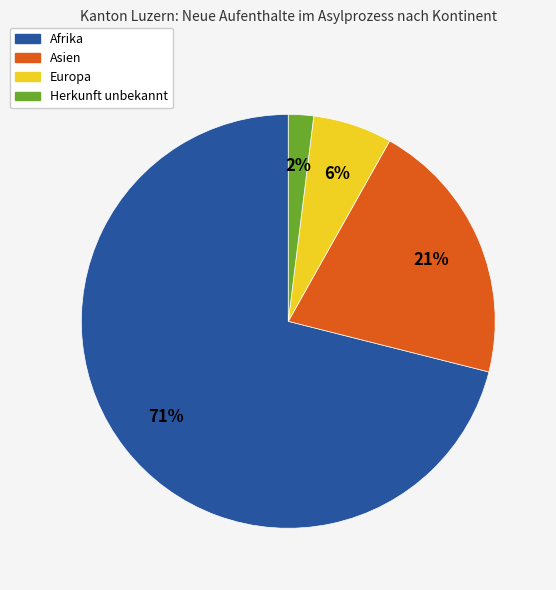

To the nearest percent, what is the average slice percentage?

25%